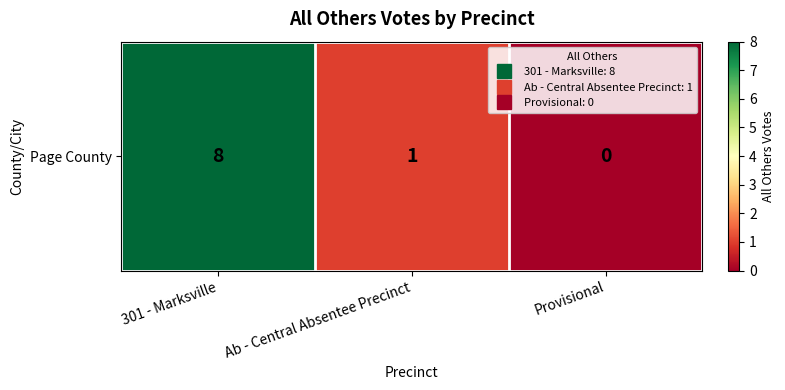

Reading right to left, transcribe all the data shown in this chart.

Provisional=0	Ab - Central Absentee Precinct=1	301 - Marksville=8